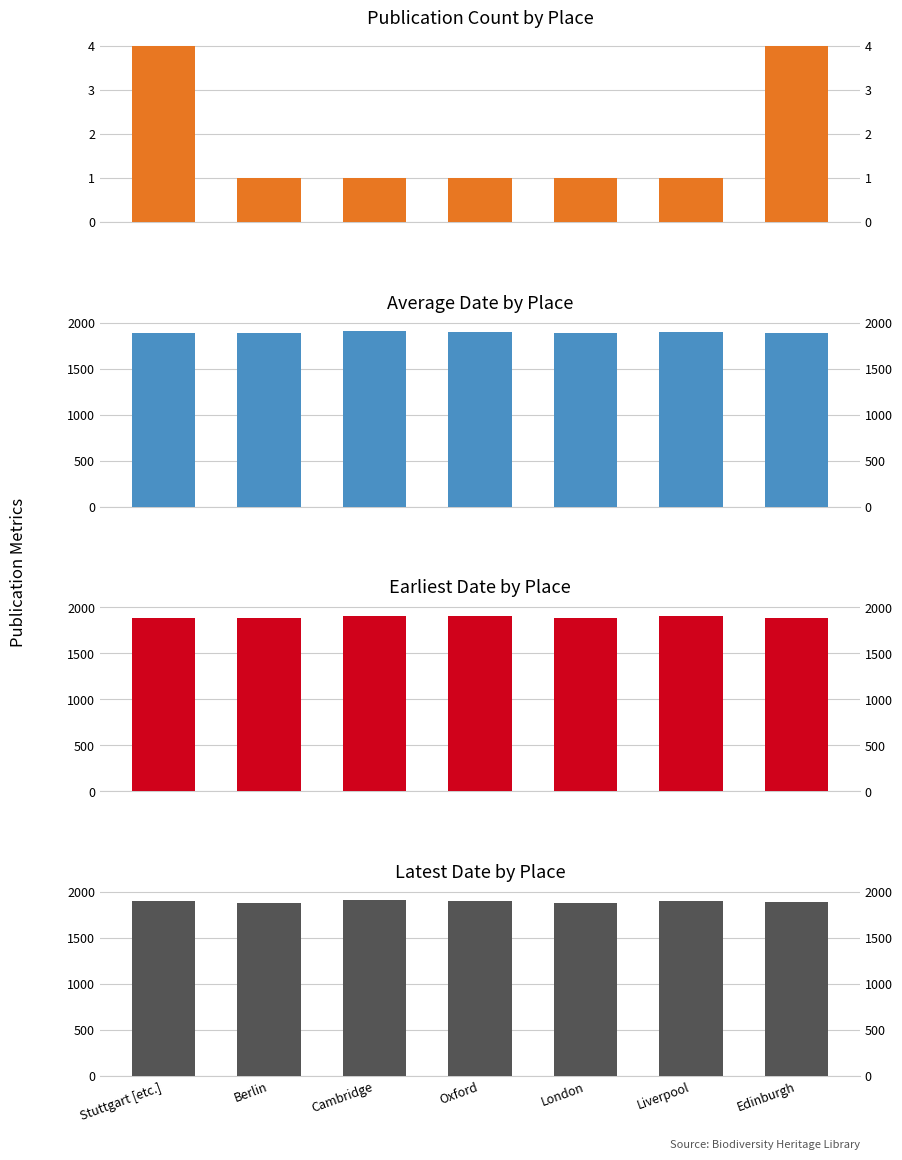

What is the difference between the maximum and second lowest values in the Average Date by Place series?

28.0